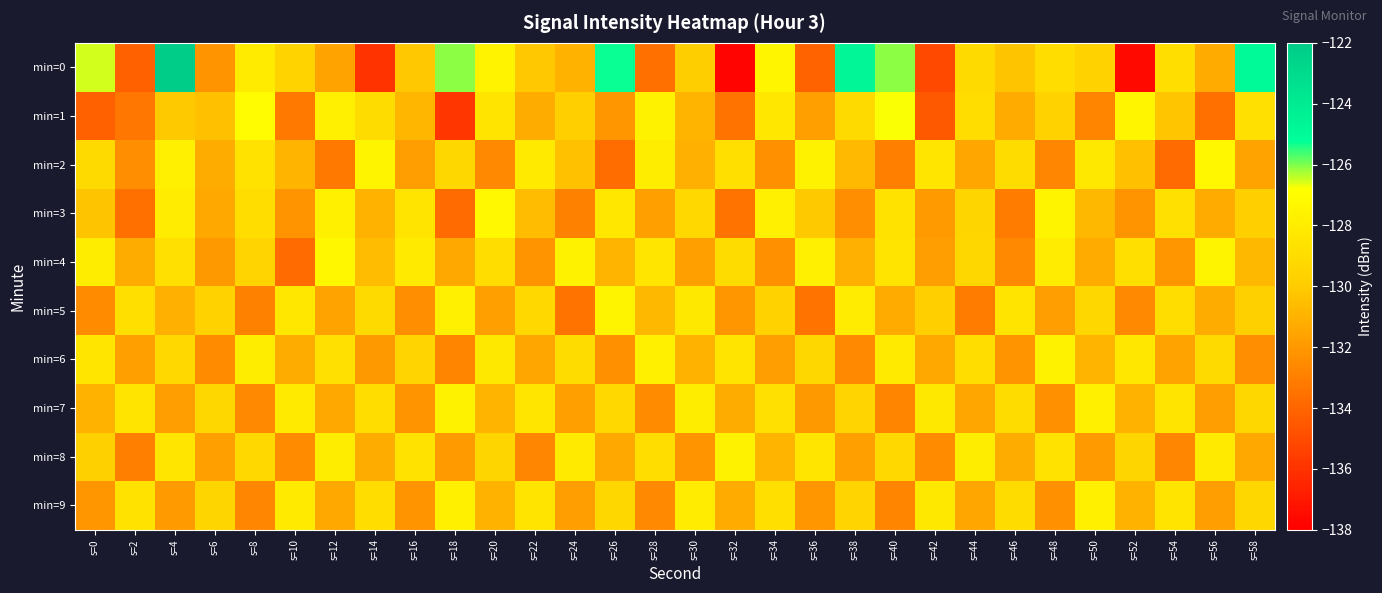

List the series in order of their peak value, lowest first.

min=9, min=6, min=7, min=8, min=5, min=2, min=4, min=3, min=1, min=0